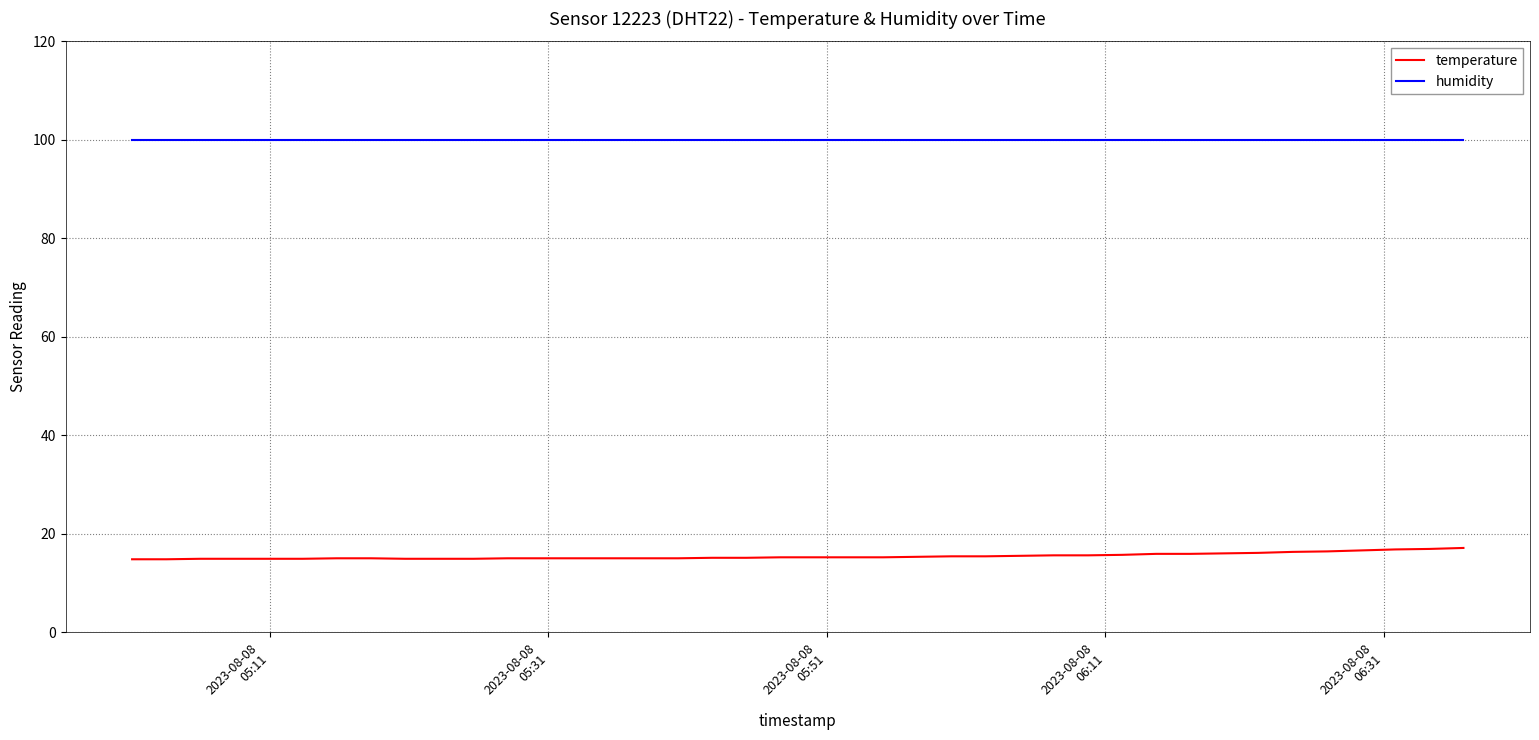

List the series in order of their peak value, lowest first.

temperature, humidity